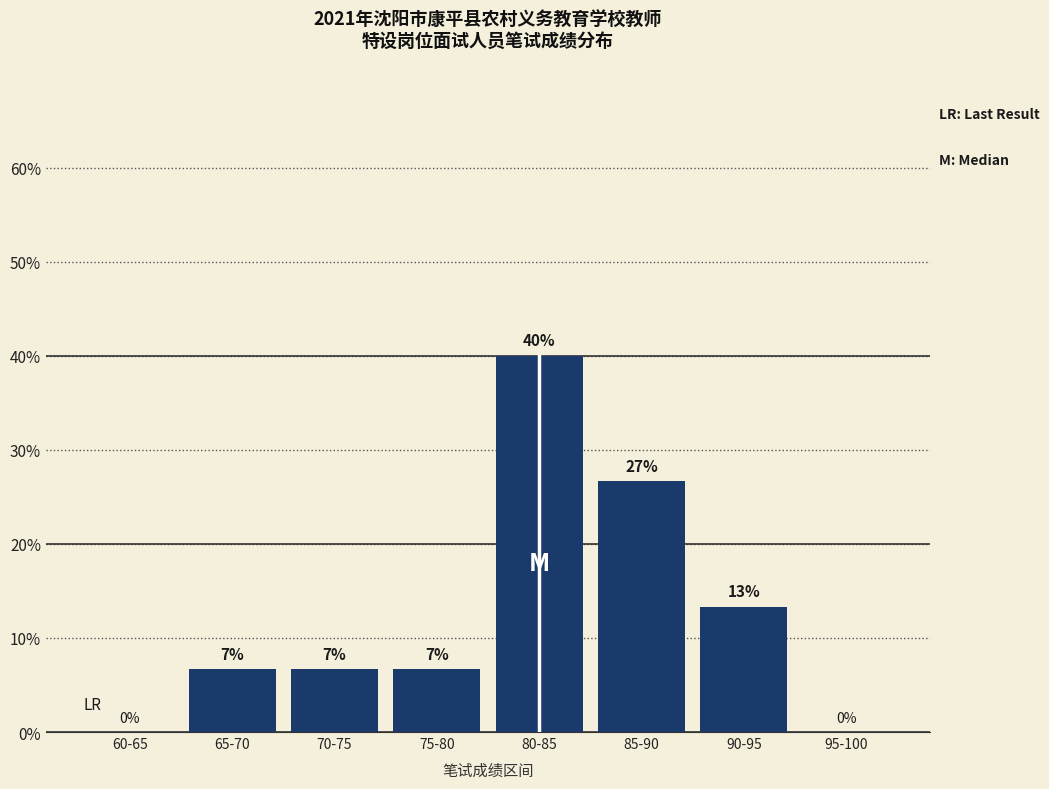

What is the sum of all values?

100.0